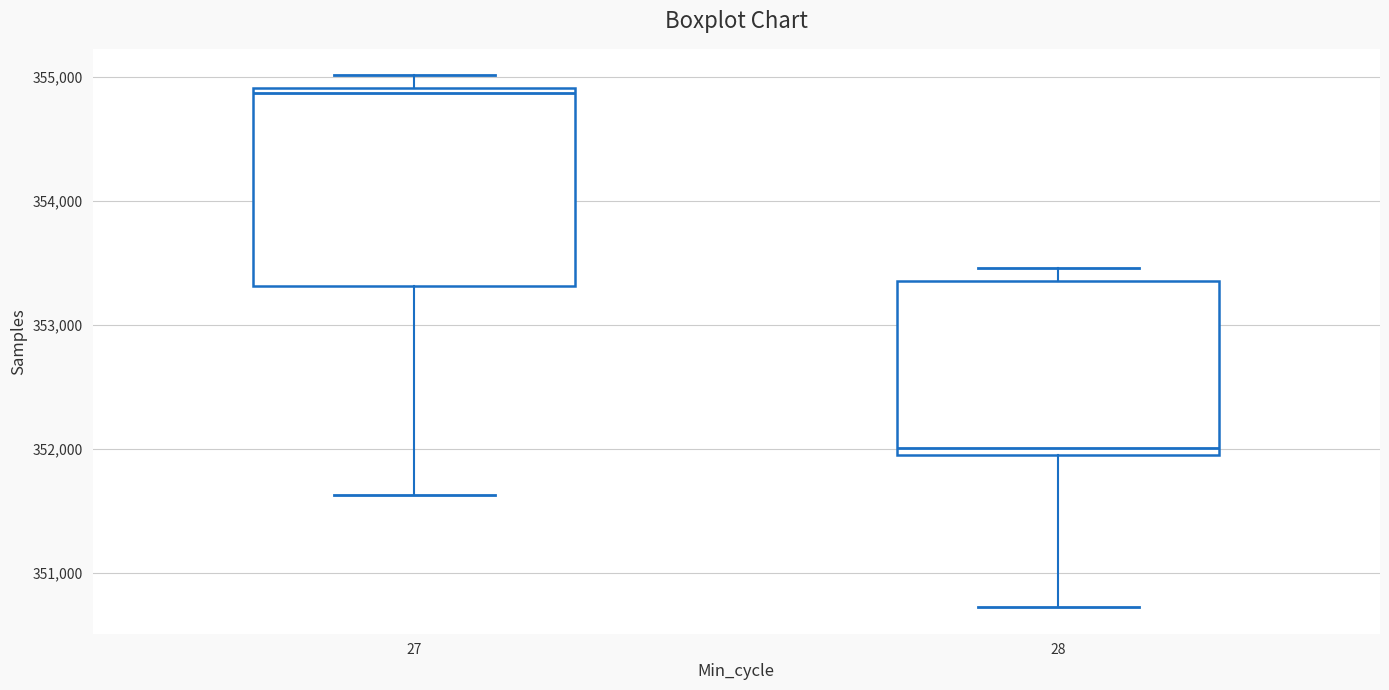

Reading left to right, read every box against the y-axis: the position of its median line, the range the box covers, and the ends of its whiskers. The values are not printed on the chart, so give them approximately, as read against the axis.

27: median 354900 (just below the box's upper edge), box 353300 to 354900, whiskers 351600 to 355000
28: median 352000 (just above the box's lower edge), box 352000 to 353400, whiskers 350700 to 353500